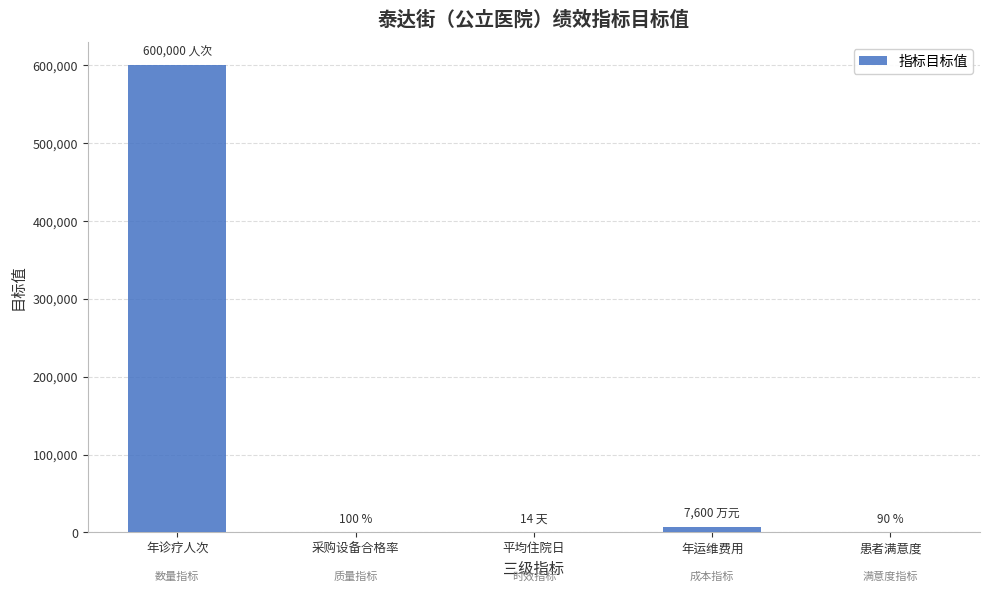

Where is the data nearest to the value 300007?

年运维费用